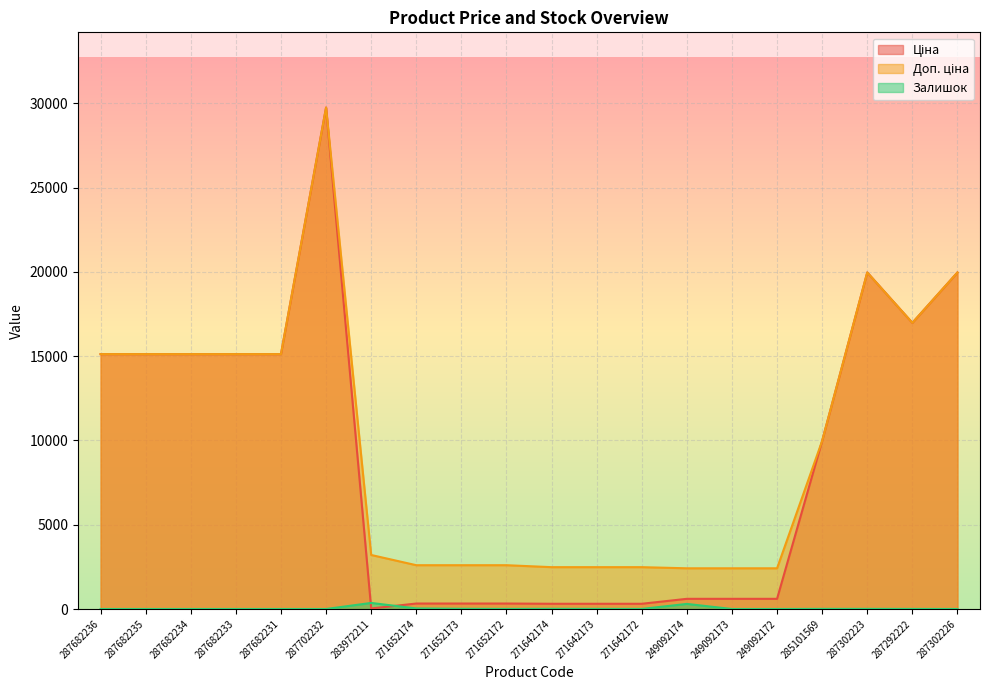

What are all the series names shown in the legend?

Ціна, Доп. ціна, Залишок